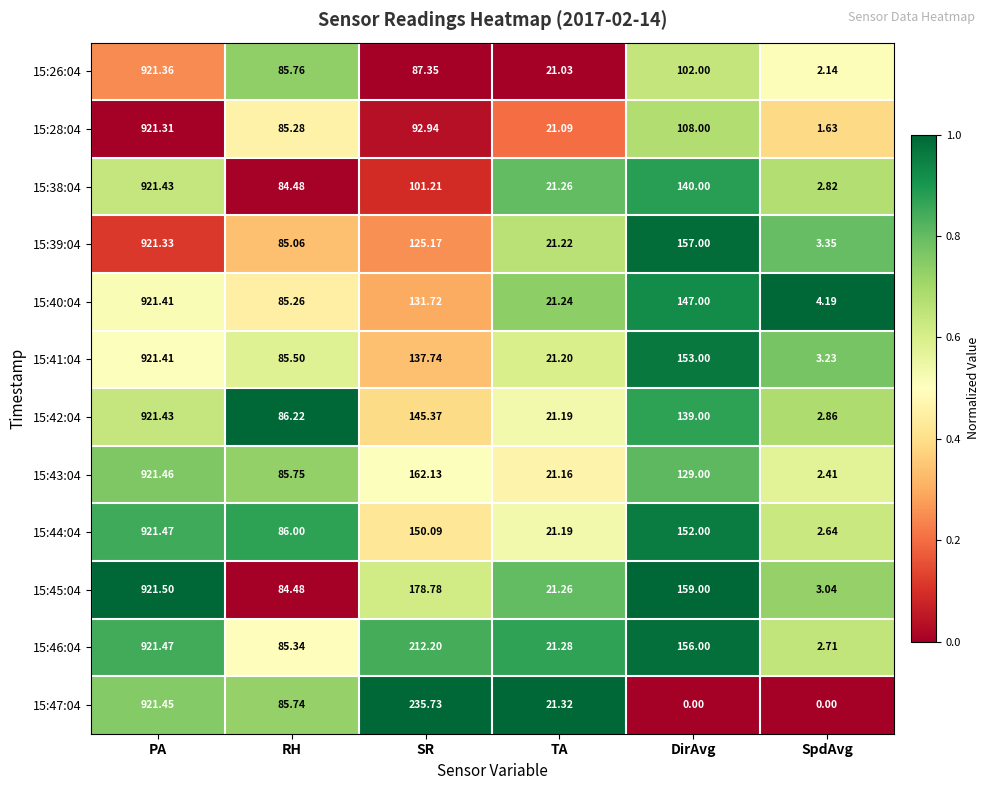

At which category does the chart reach its peak across all series?

PA